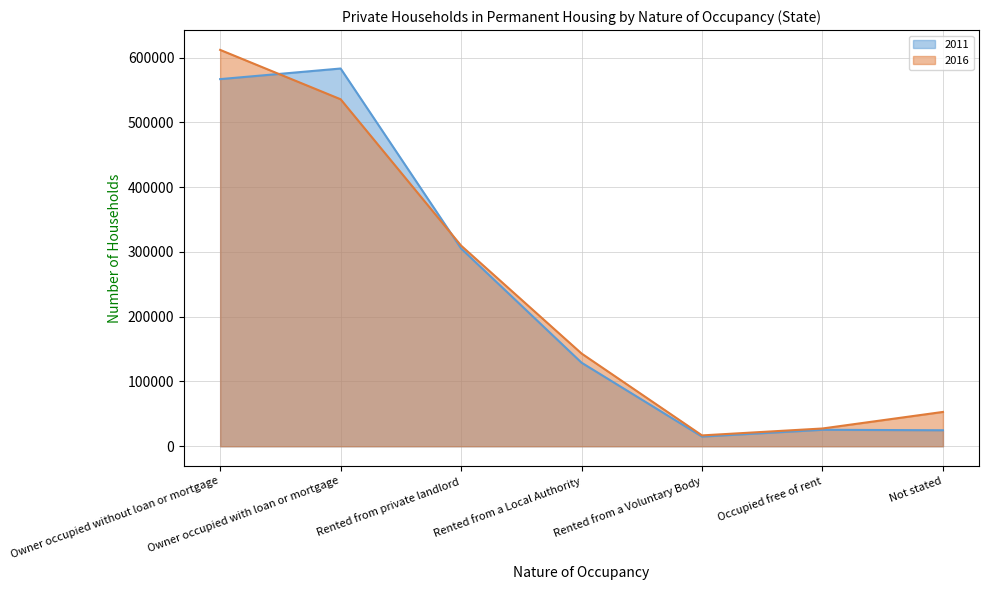

What value does the 2011 series have at Rented from private landlord?

305377